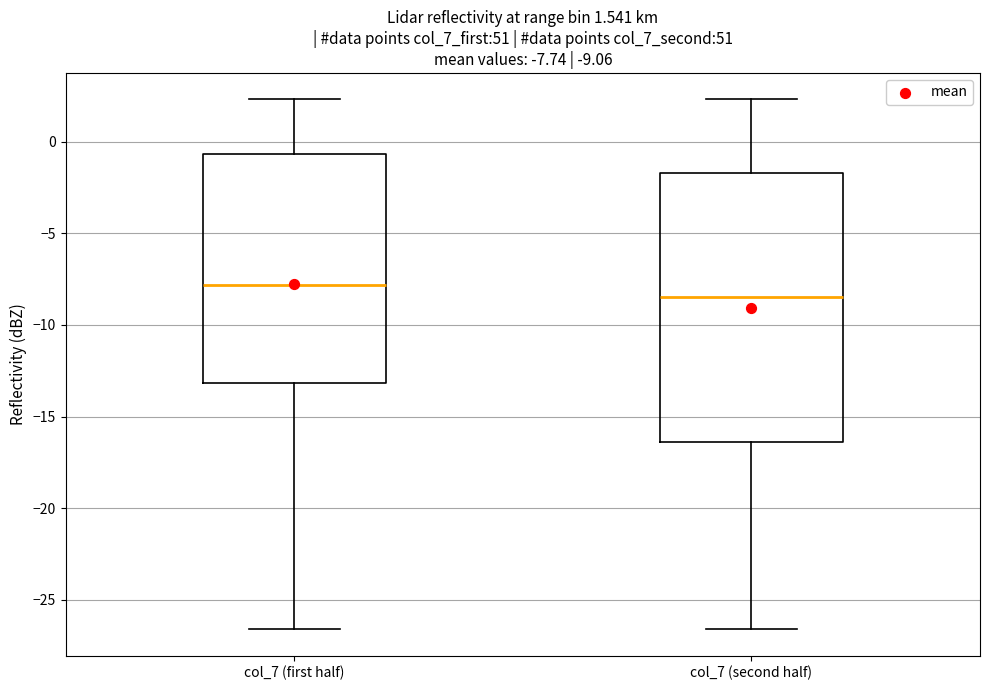

Which box's median line is the lowest?

col_7 (second half)